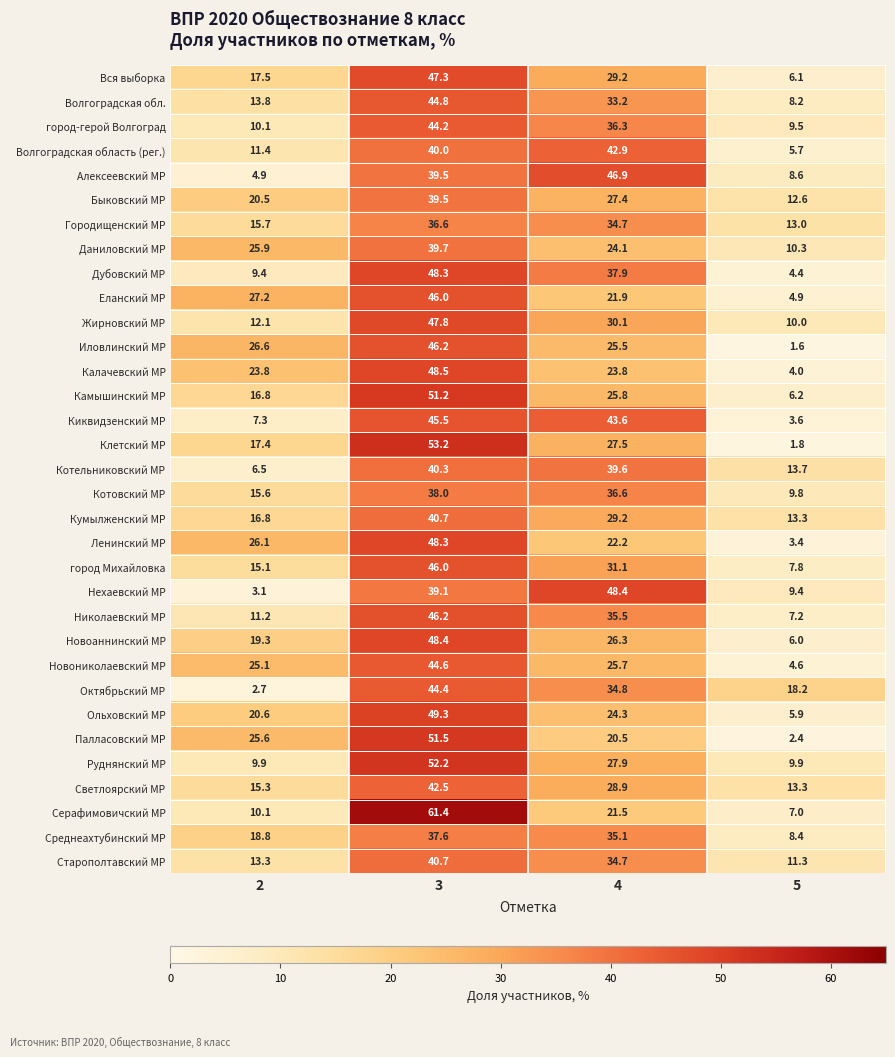

What is the highest value of the Быковский МР series?

39.5